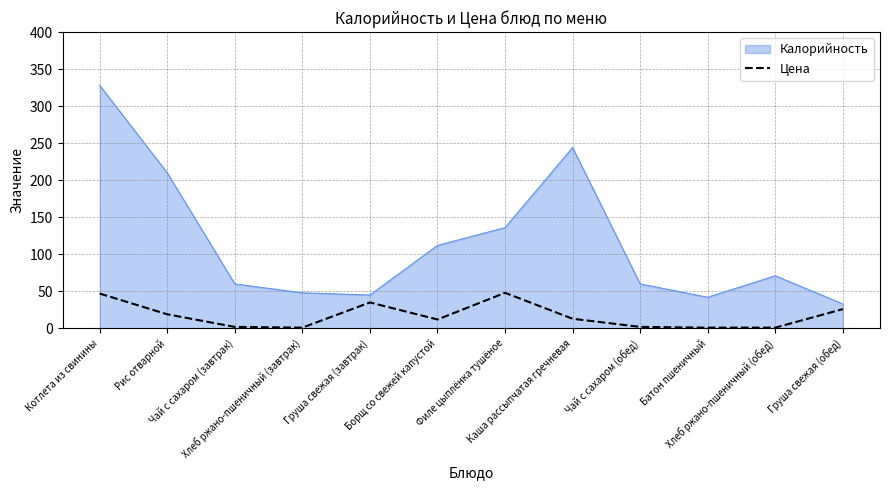

Which series has the largest total across all categories?

Калорийность